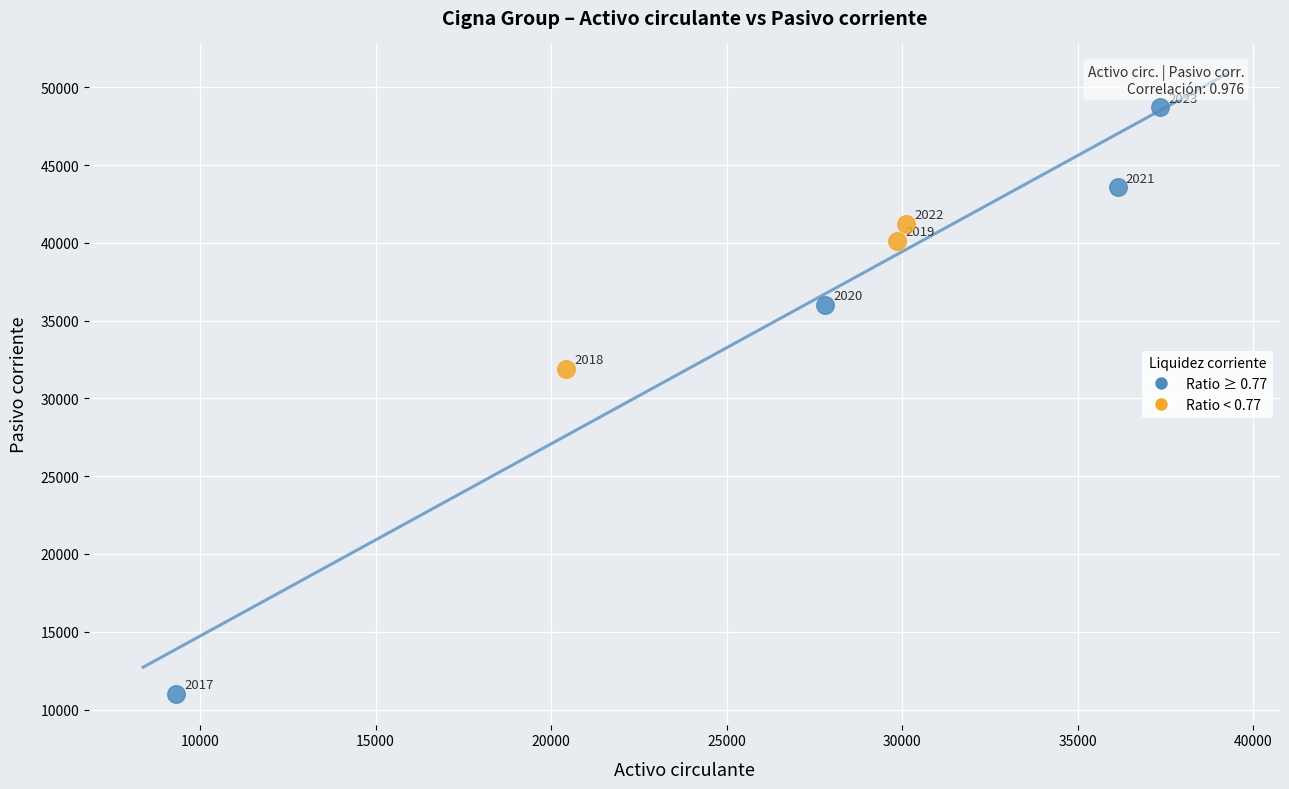

What are all the series names shown in the legend?

Ratio ≥ 0.77, Ratio < 0.77